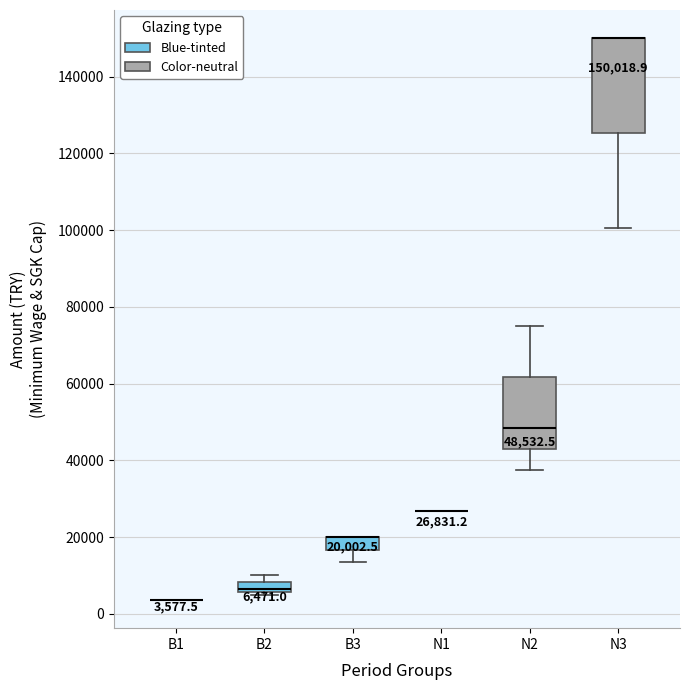

Which box is the tallest, from its lower edge to its upper edge?

N3